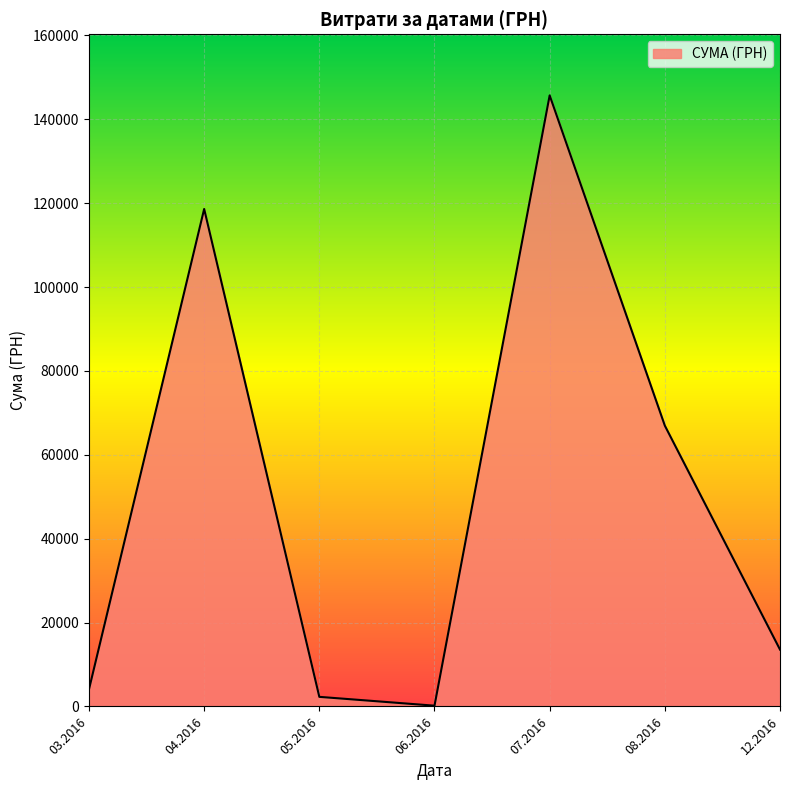

The value at 04.2016 is 213384.2. True or false?

False